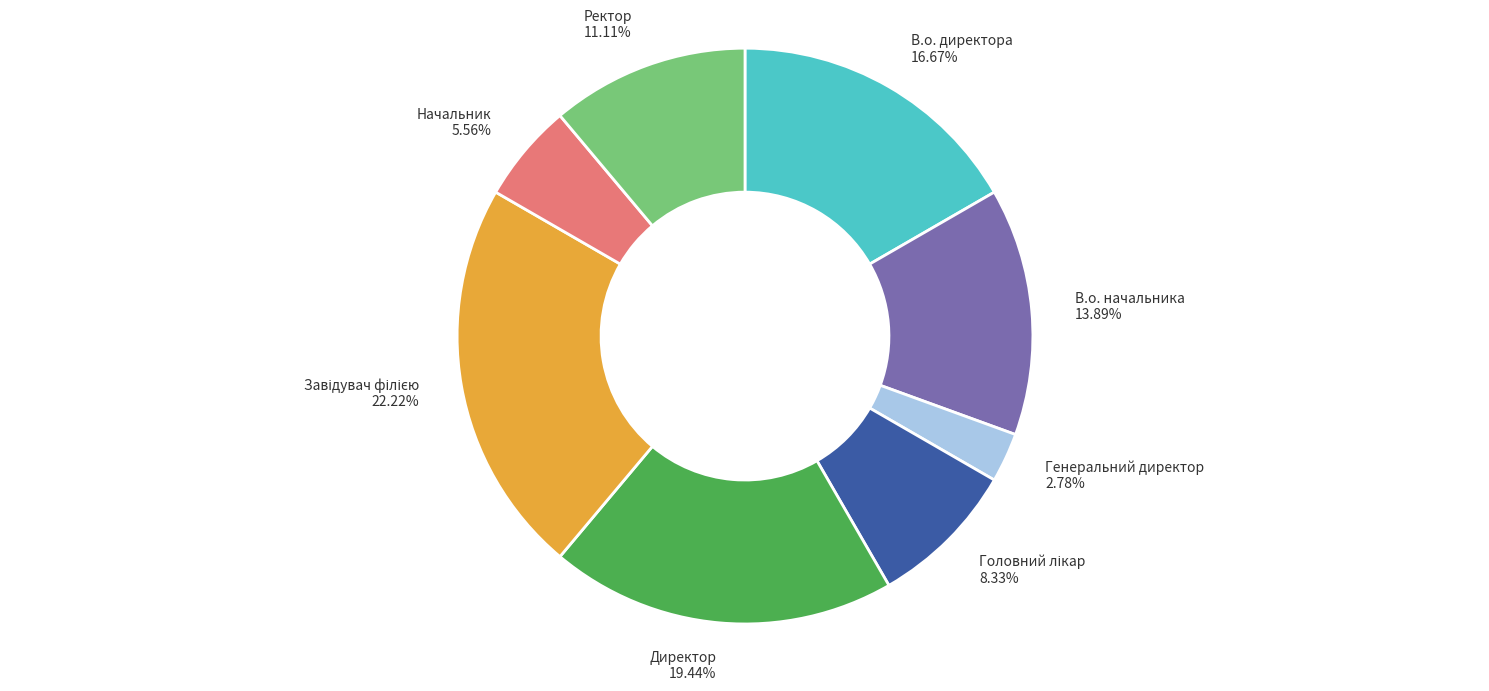

How many segments does this pie chart have?

8